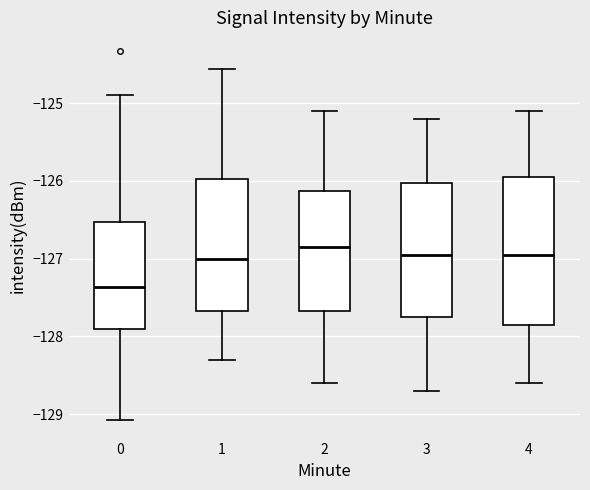

Comparing the boxes themselves (not the whiskers), which one is the tallest?

4